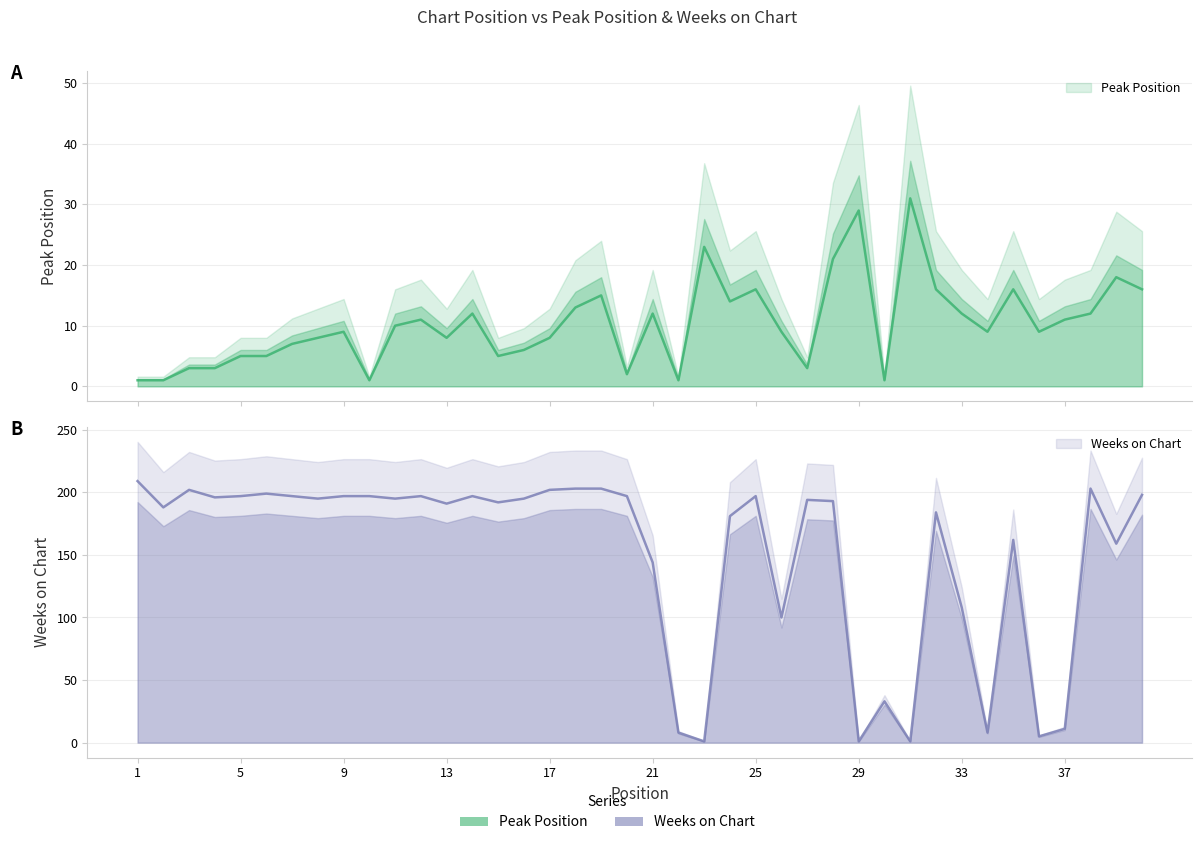

At which label does Peak Position first exceed 9?

11